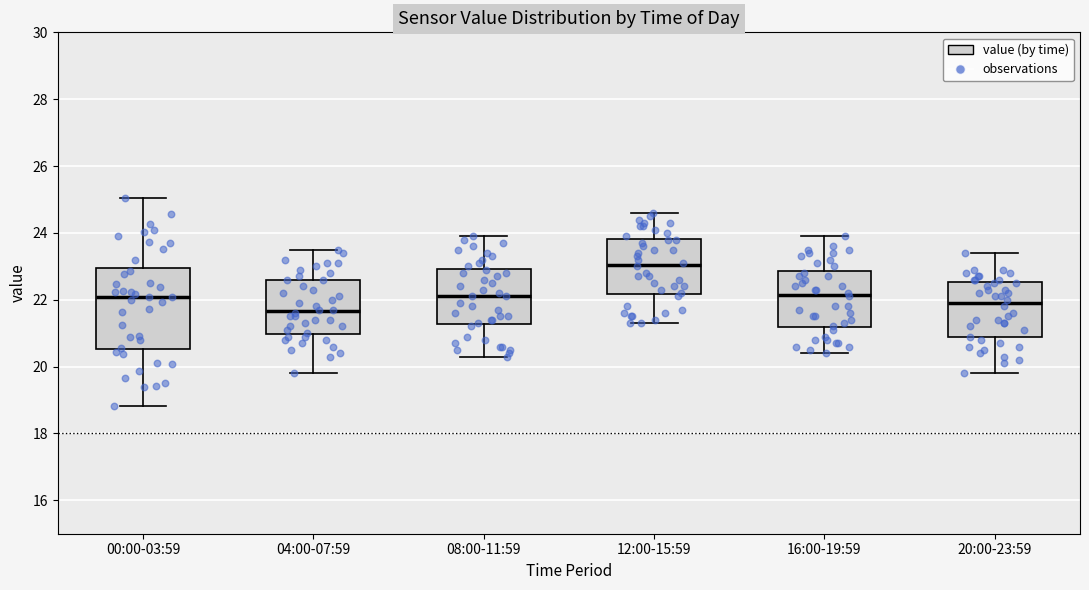

Which box is the tallest, from its lower edge to its upper edge?

00:00-03:59